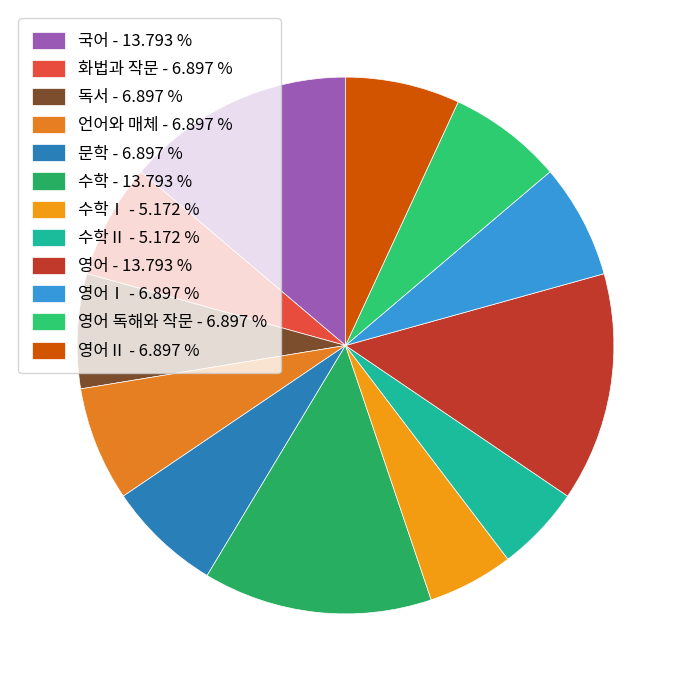

How many slices are in this pie chart?

12